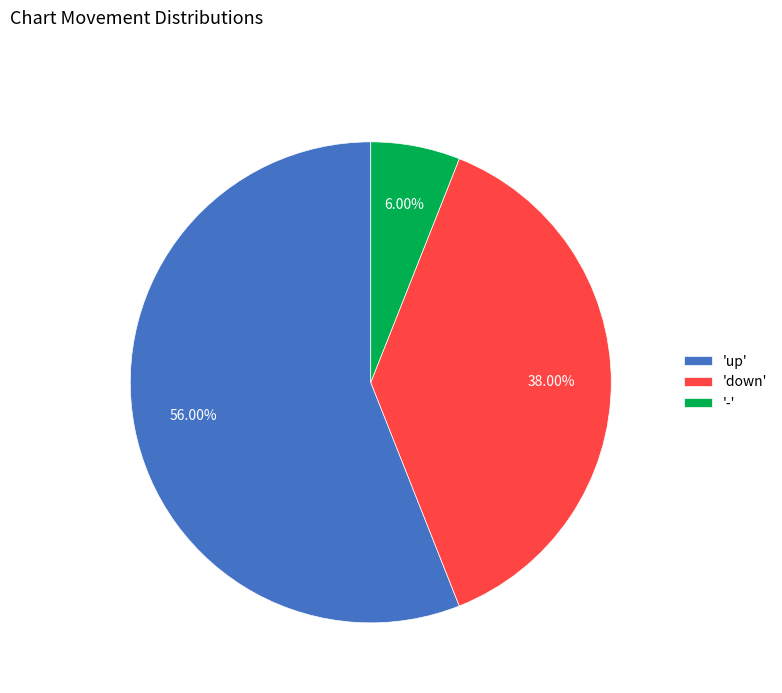

What is the ratio of the value at 'up' to the value at 'down'?

1.5